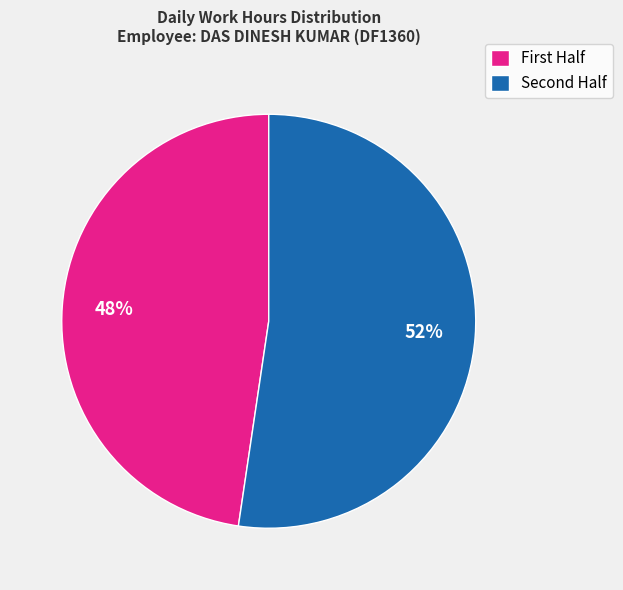

Is there a majority slice in this chart?

Yes